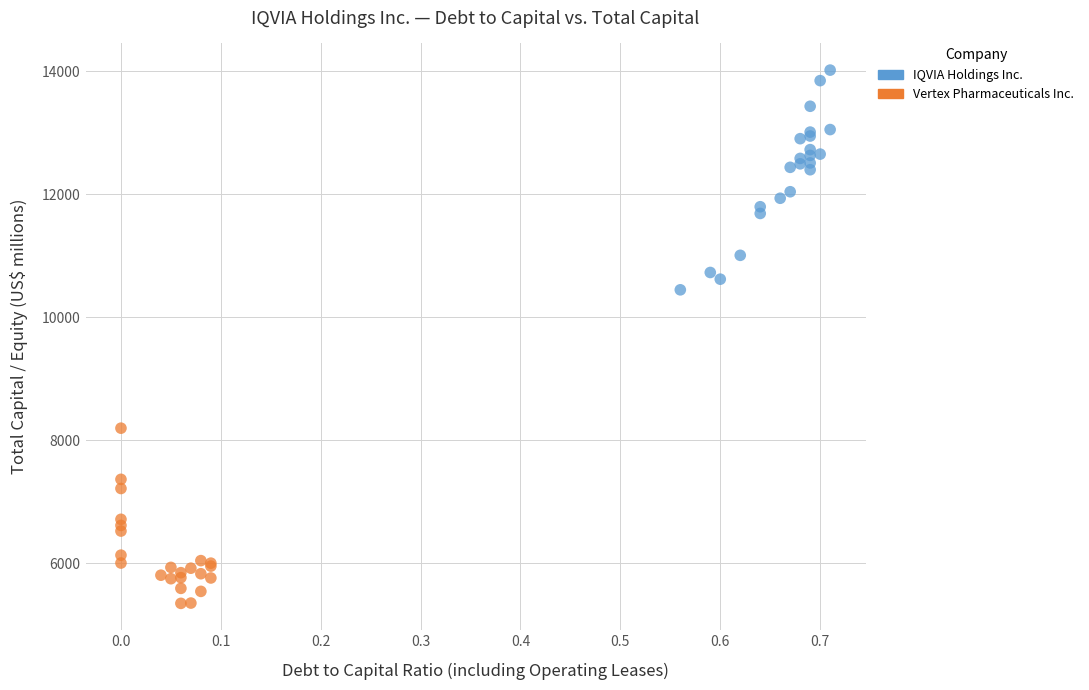

Which series contains the highest Y value?

IQVIA Holdings Inc.